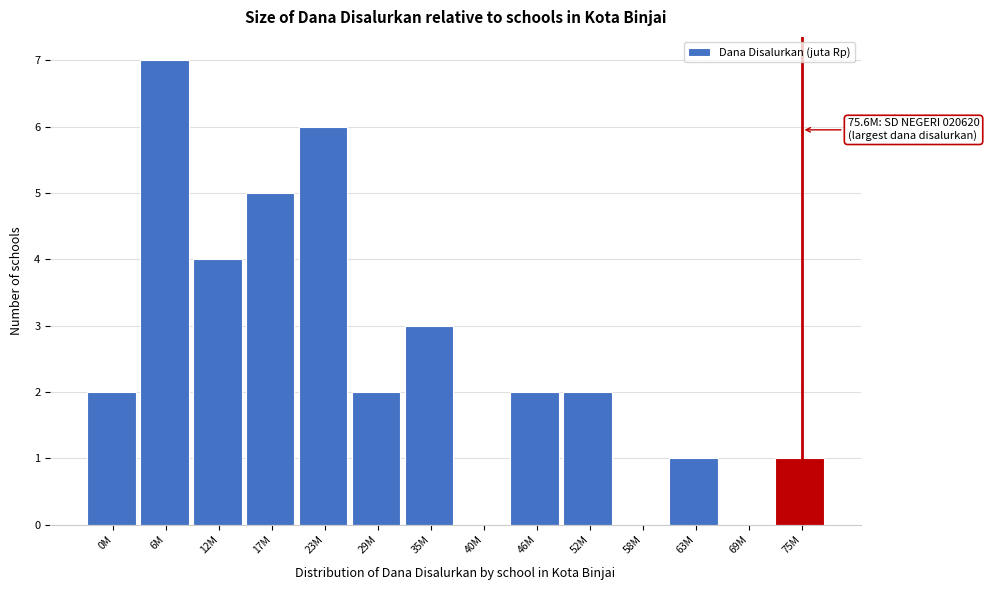

Reading left to right, list all the values displayed in this chart.

0M=2	6M=7	12M=4	17M=5	23M=6	29M=2	35M=3	40M=0	46M=2	52M=2	58M=0	63M=1	69M=0	75M=1